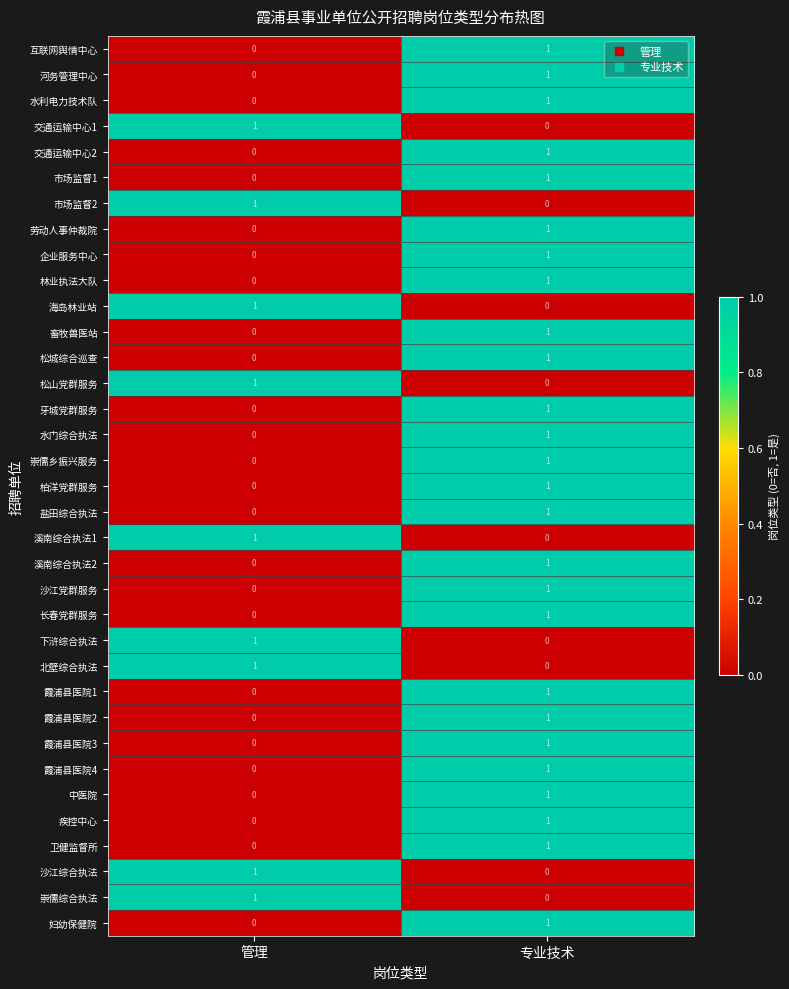

At which label does 霞浦县医院3 reach its peak?

专业技术